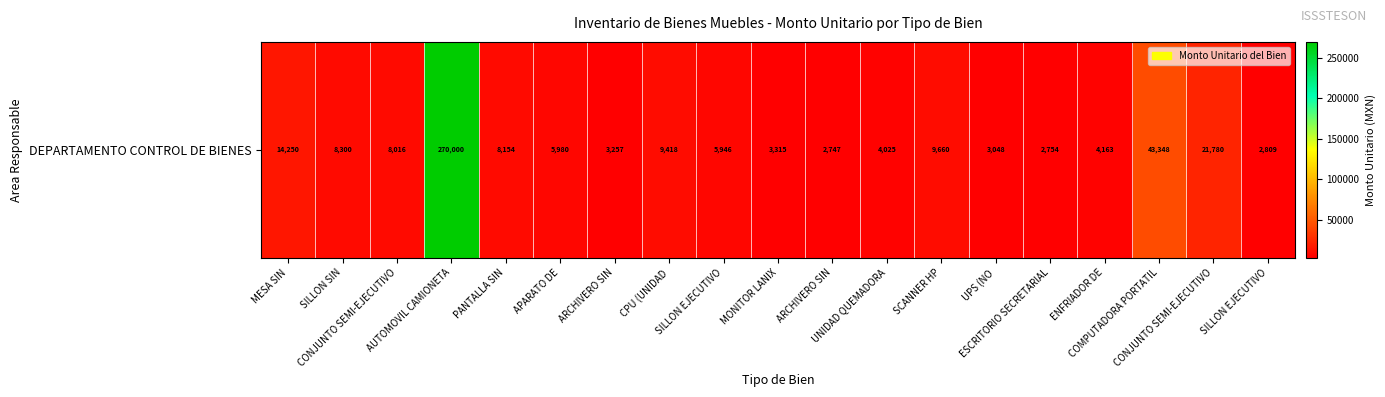

Reading right to left, extract all data points from this chart.

SILLON EJECUTIVO=2809.4	CONJUNTO SEMI-EJECUTIVO=21779.8	COMPUTADORA PORTATIL=43348.1	ENFRIADOR DE=4163.0	ESCRITORIO SECRETARIAL=2753.6	UPS (NO=3047.5	SCANNER HP=9660.0	UNIDAD QUEMADORA=4025.0	ARCHIVERO SIN=2747.2	MONITOR LANIX=3314.7	SILLON EJECUTIVO=5945.5	CPU (UNIDAD=9418.5	ARCHIVERO SIN=3256.8	APARATO DE=5980.0	PANTALLA SIN=8153.5	AUTOMOVIL CAMIONETA=270000.0	CONJUNTO SEMI-EJECUTIVO=8015.5	SILLON SIN=8299.5	MESA SIN=14250.0